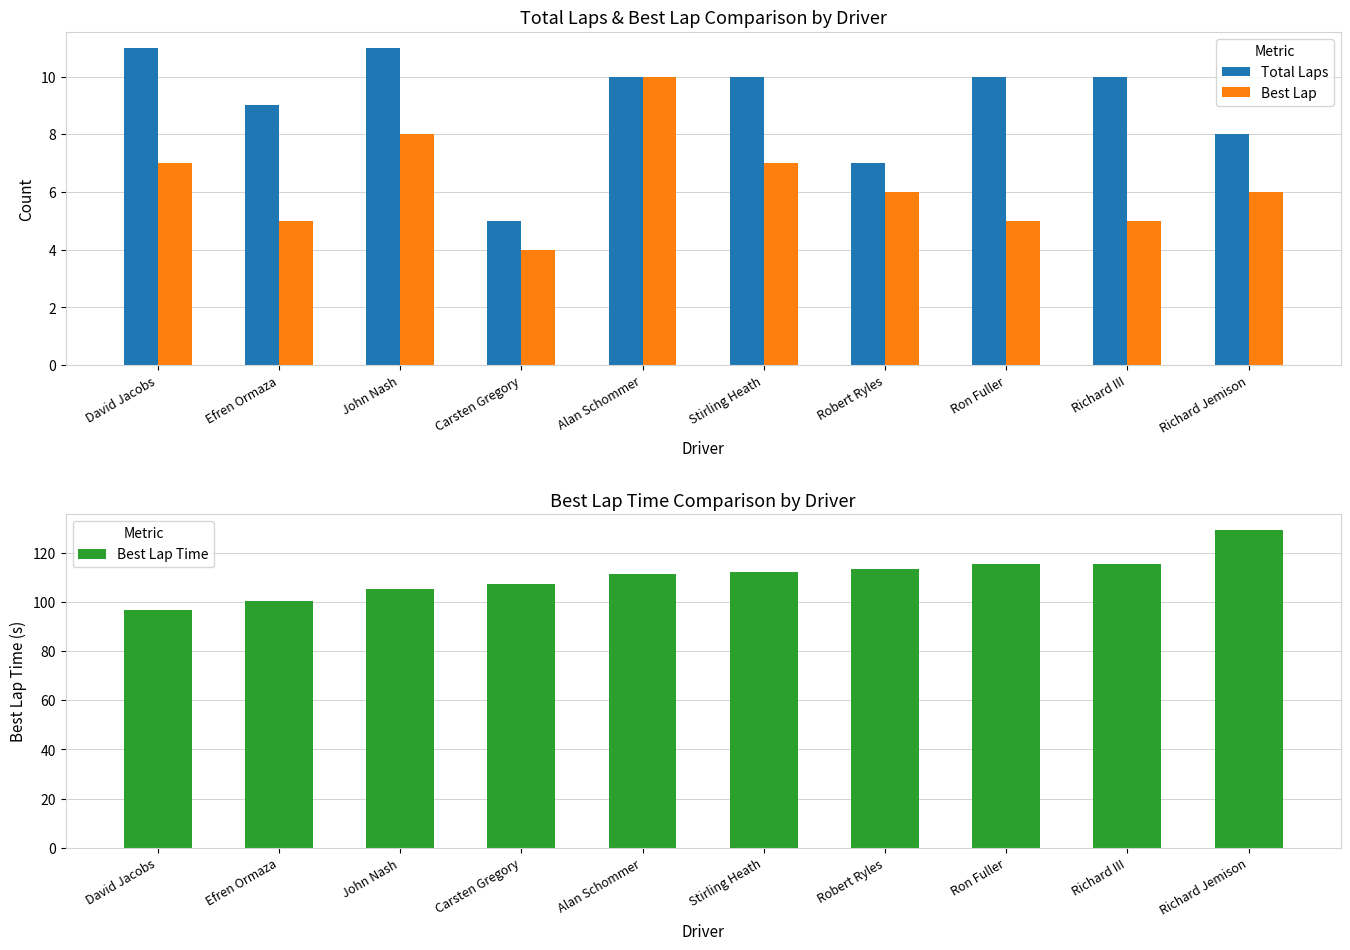

How many groups of bars are there?

10